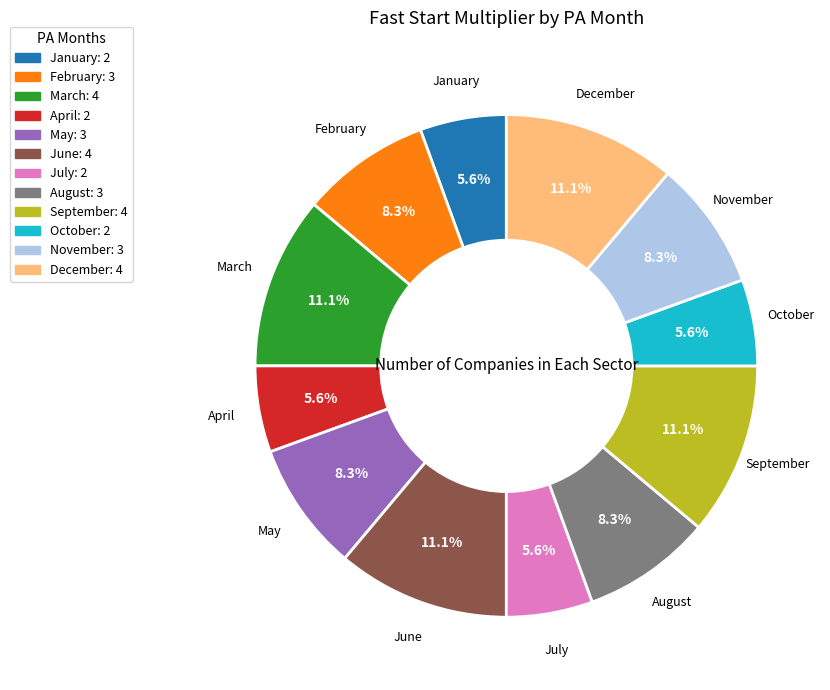

Is there any slice that represents more than half of the pie?

No